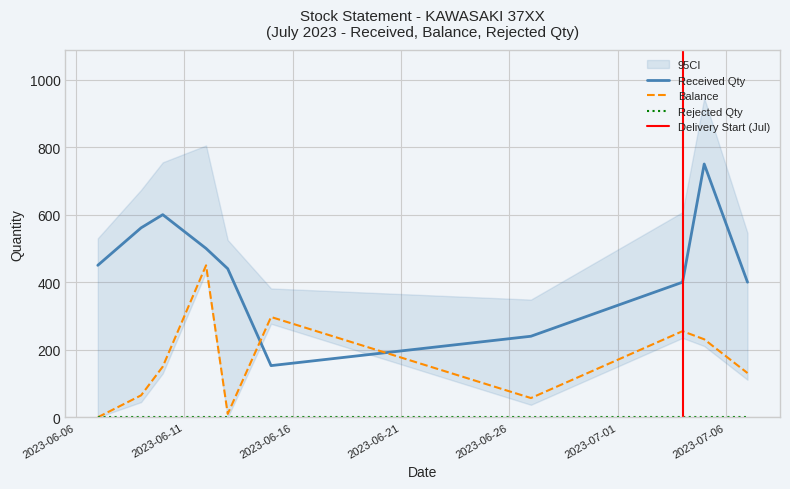

Reading left to right, list all the values displayed in this chart.

Received Qty: 450	561	600	500	440	153	240	400	750	400
Balance: 0	65	150	450	10	297	57	255	231	131